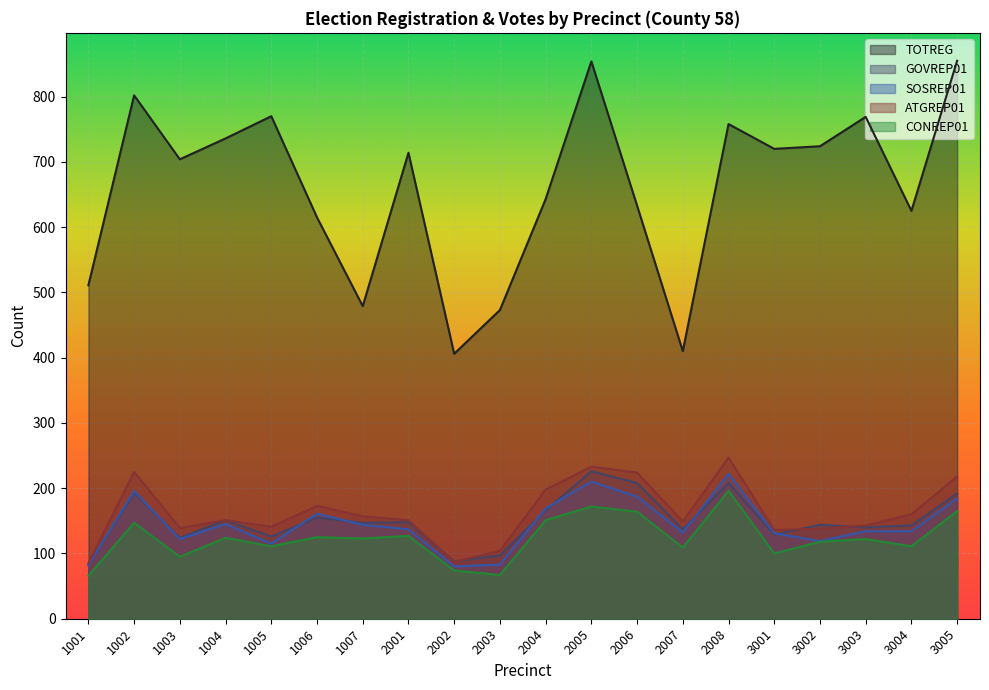

What is the value of the CONREP01 point at the 13th from the left?

164